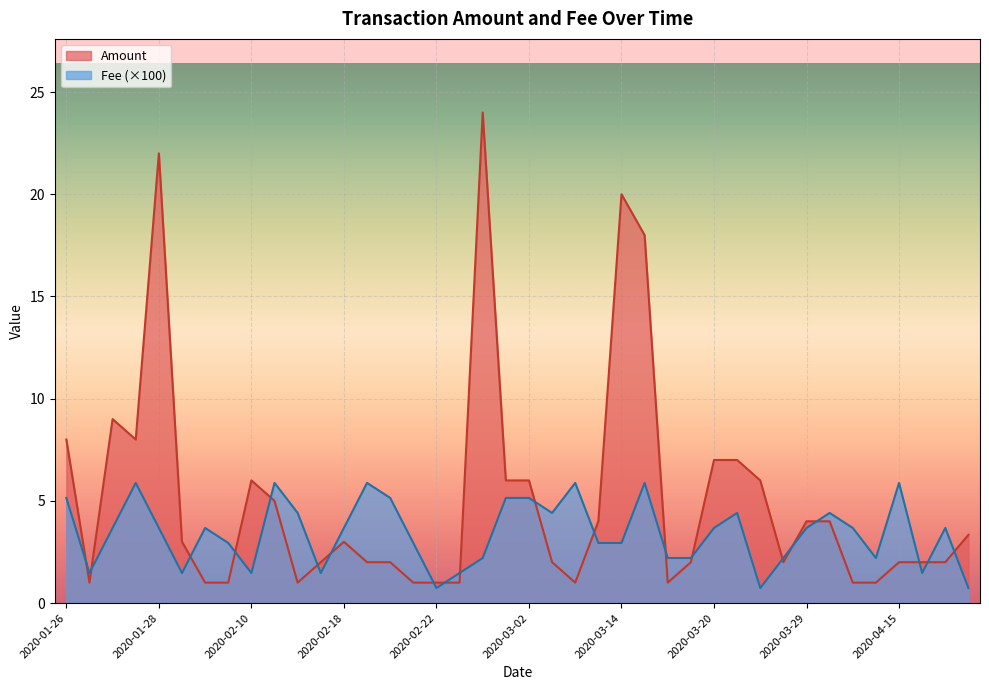

What is the spread (max minus min) of values at 2020-03-29?

0.3